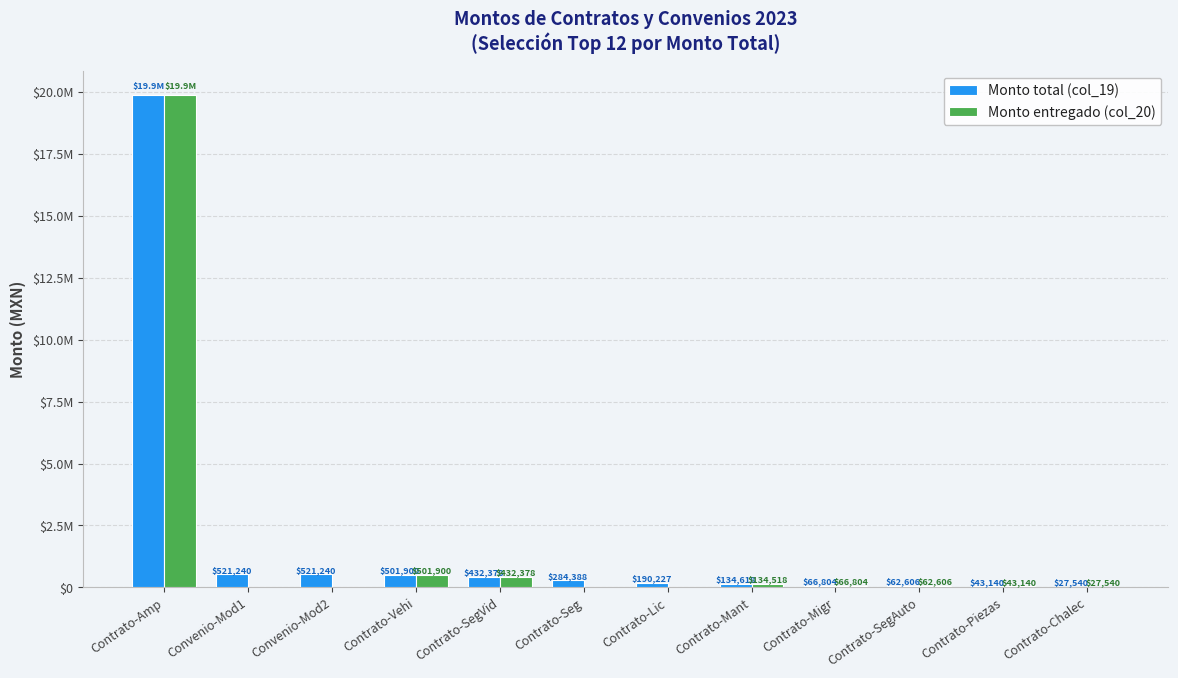

Are the bars grouped side by side (vs. stacked)?

Yes